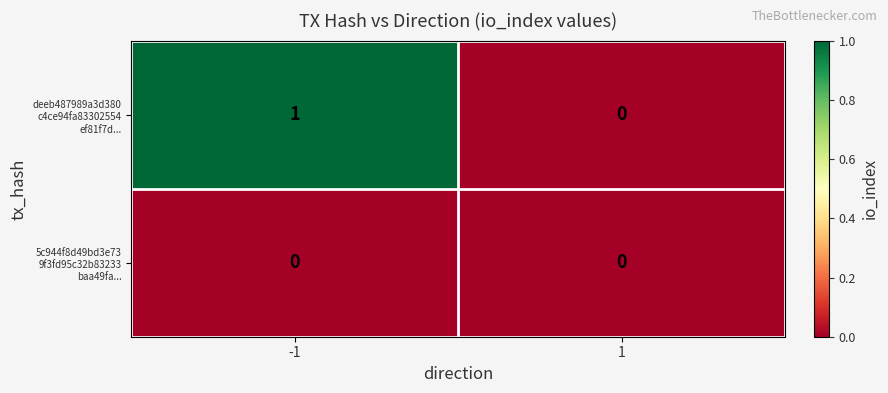

Count the number of categories in the chart.

2